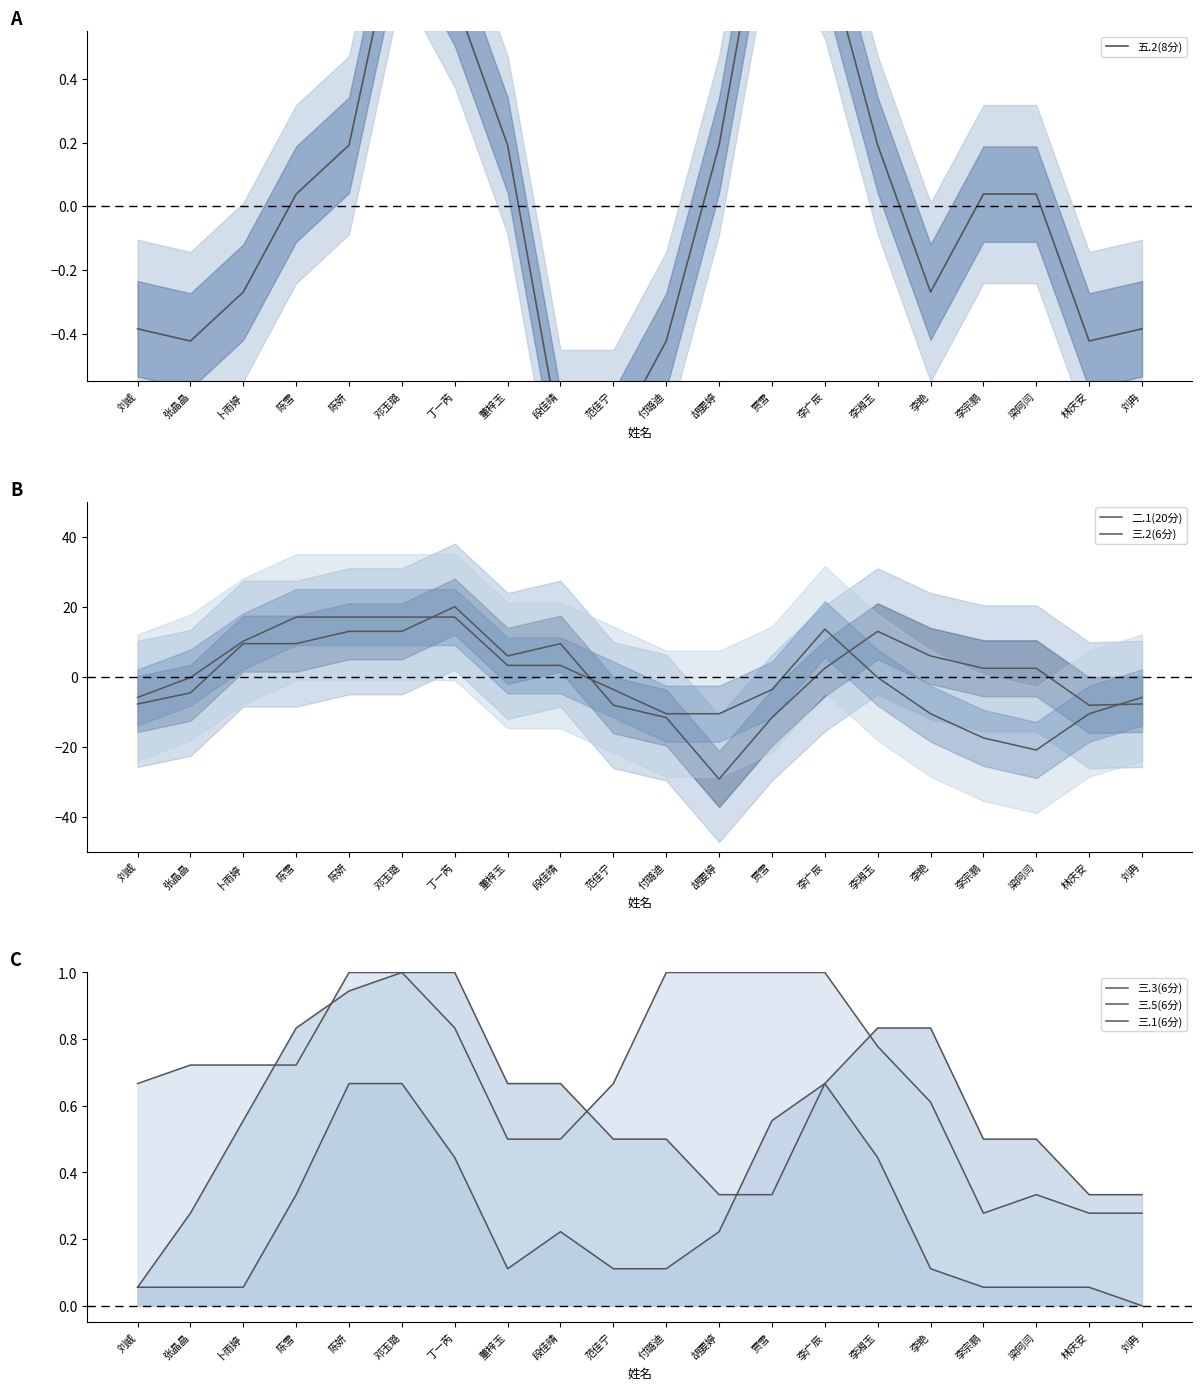

Reading left to right, transcribe all the data shown in this chart.

五.2(8分): -0.4	-0.4	-0.3	0.0	0.2	1.0	0.7	0.2	-0.7	-0.7	-0.4	0.2	1.1	0.8	0.2	-0.3	0.0	0.0	-0.4	-0.4
二.1(20分): -7.7	-4.6	9.5	9.5	13.0	13.0	20.1	6.0	9.5	-8.1	-11.6	-29.2	-11.6	2.5	13.0	6.0	2.5	2.5	-8.1	-7.7
三.2(6分): -5.9	-0.2	10.2	17.1	17.1	17.1	17.1	3.3	3.3	-3.6	-10.5	-10.5	-3.6	13.6	-0.2	-10.5	-17.4	-20.9	-10.5	-5.9
三.3(6分): 0.1	0.1	0.1	0.3	0.7	0.7	0.4	0.1	0.2	0.1	0.1	0.2	0.6	0.7	0.4	0.1	0.1	0.1	0.1	0.0
三.5(6分): 0.1	0.3	0.6	0.8	0.9	1.0	1.0	0.7	0.7	0.5	0.5	0.3	0.3	0.7	0.8	0.8	0.5	0.5	0.3	0.3
三.1(6分): 0.7	0.7	0.7	0.7	1.0	1.0	0.8	0.5	0.5	0.7	1.0	1.0	1.0	1.0	0.8	0.6	0.3	0.3	0.3	0.3